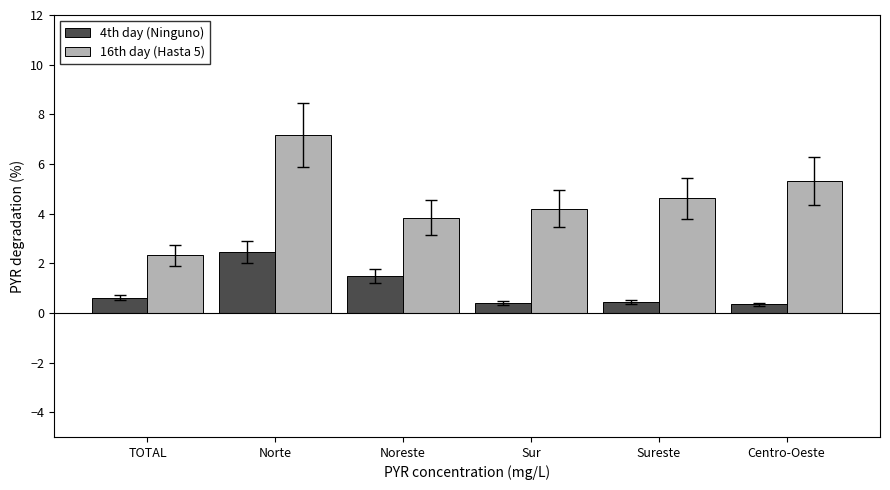

At which label does 16th day (Hasta 5) reach its minimum?

TOTAL